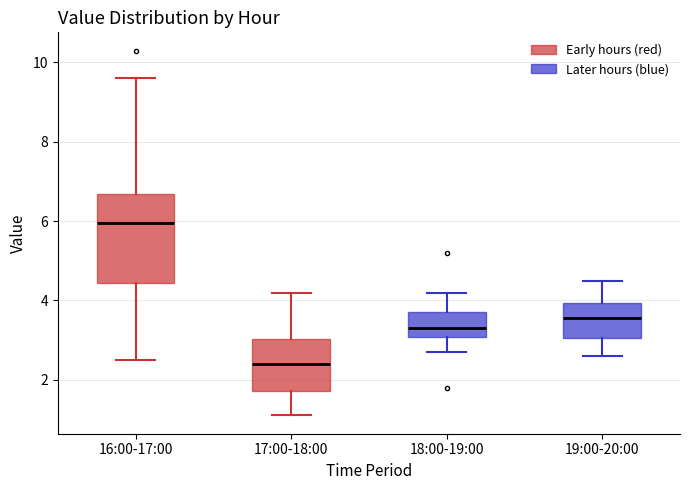

Which box's median line is the highest?

16:00-17:00